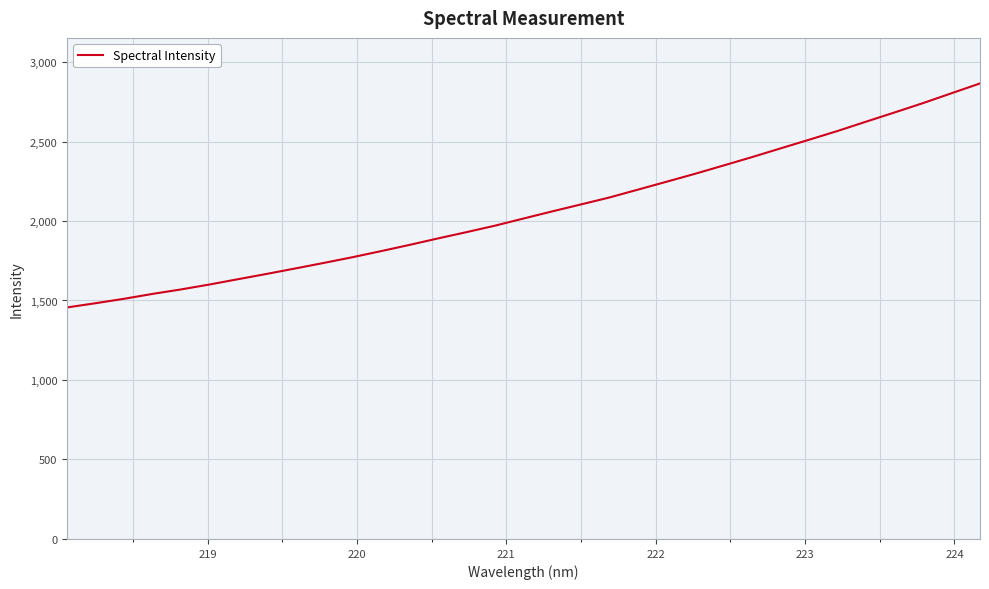

What is the greatest value displayed?

2865.2